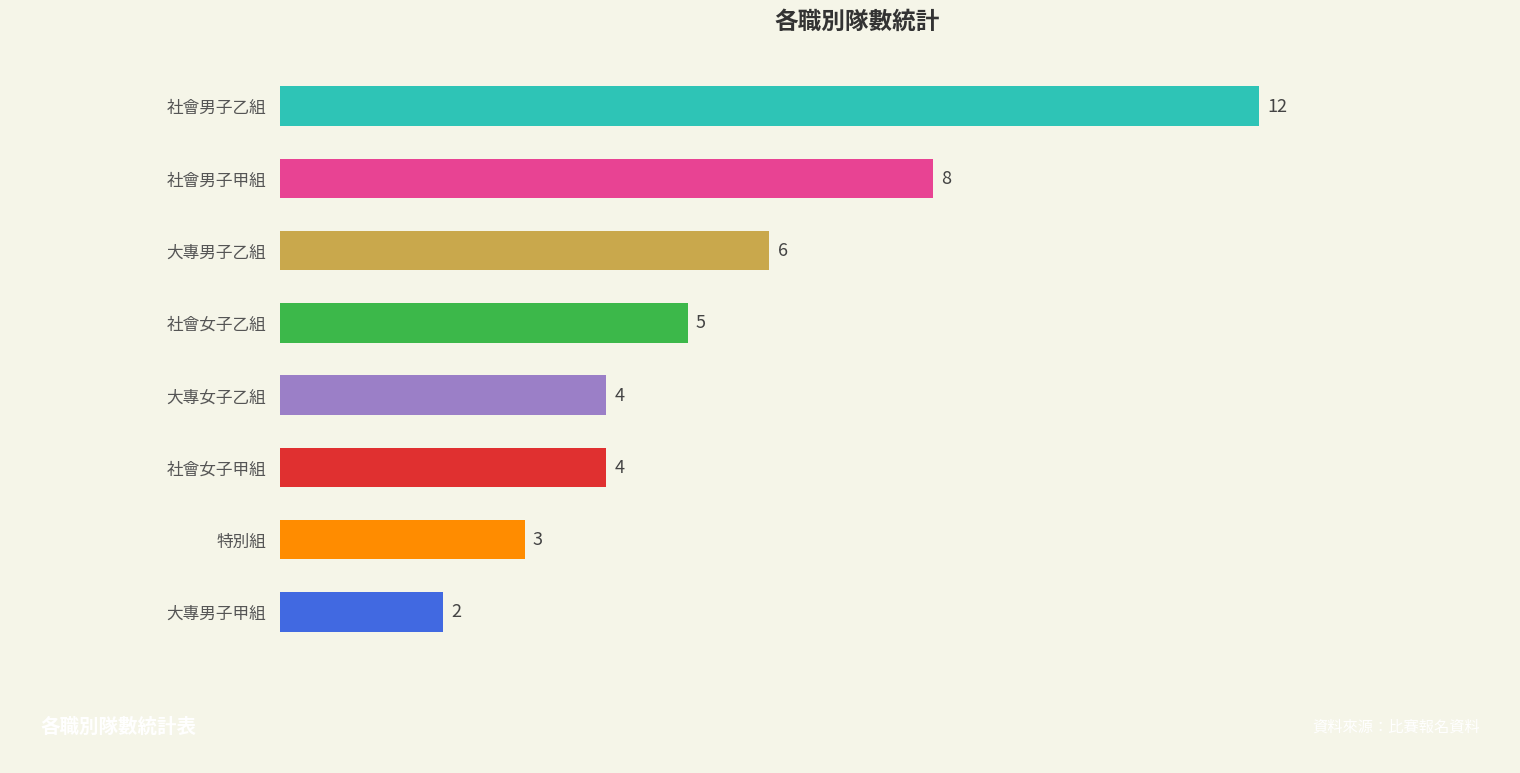

What is the change in value from 社會女子乙組 to 大專男子乙組?

+1